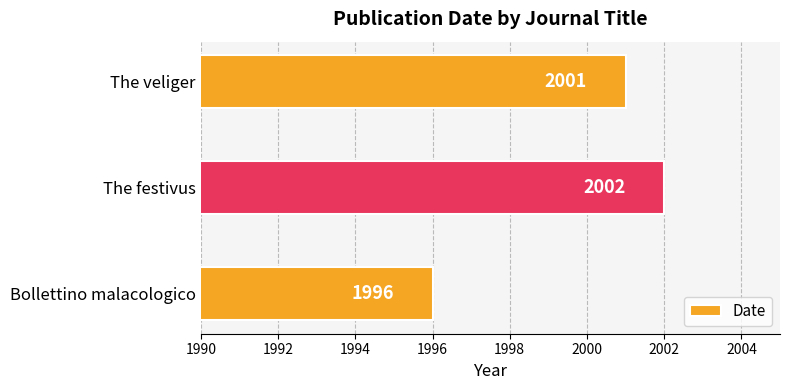

How many categories are shown in the chart?

3